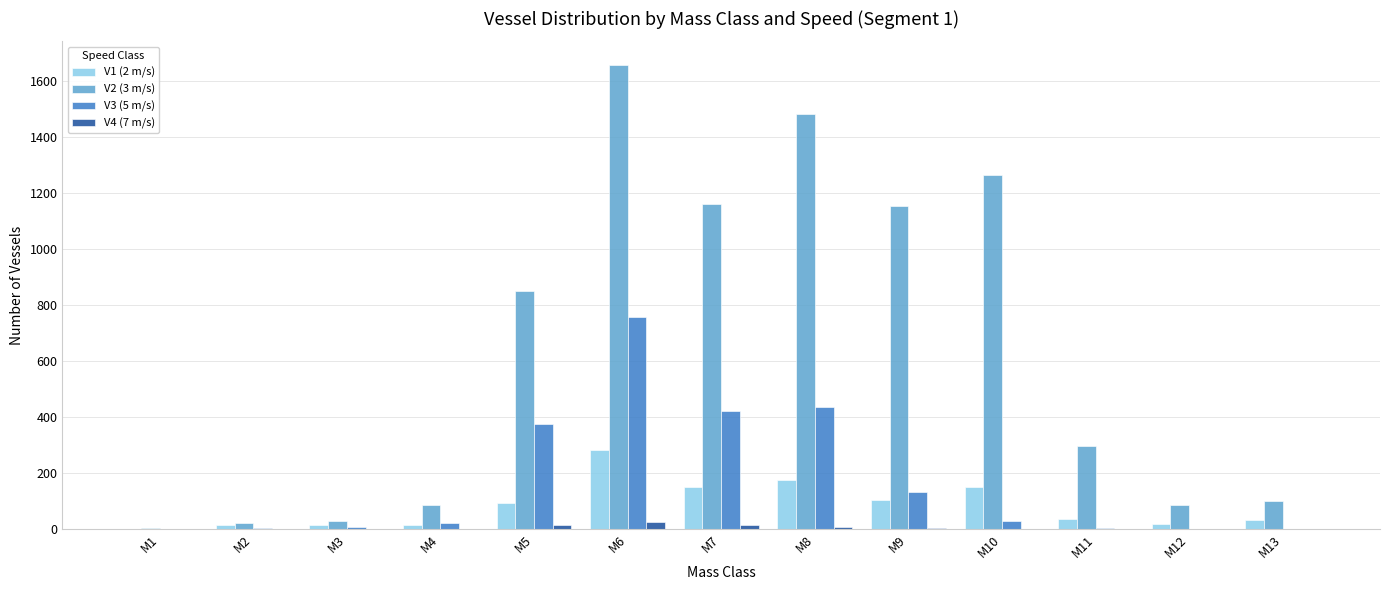

The value of V2 (3 m/s) at M4 is 87.9. True or false?

True